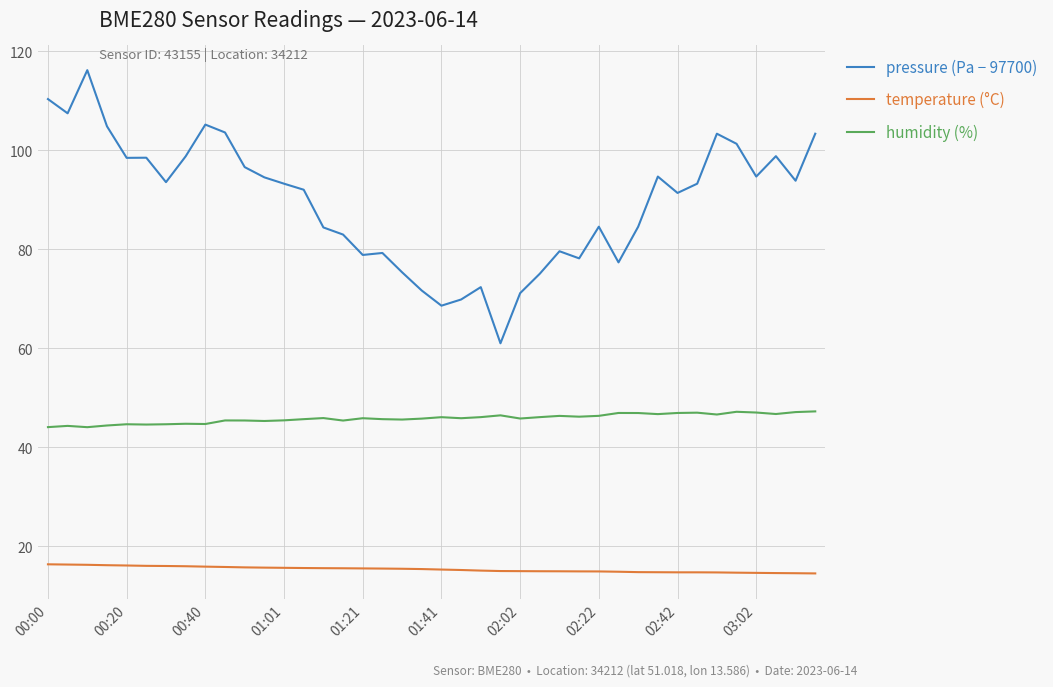

Does the chart display data point markers on the line(s)?

No